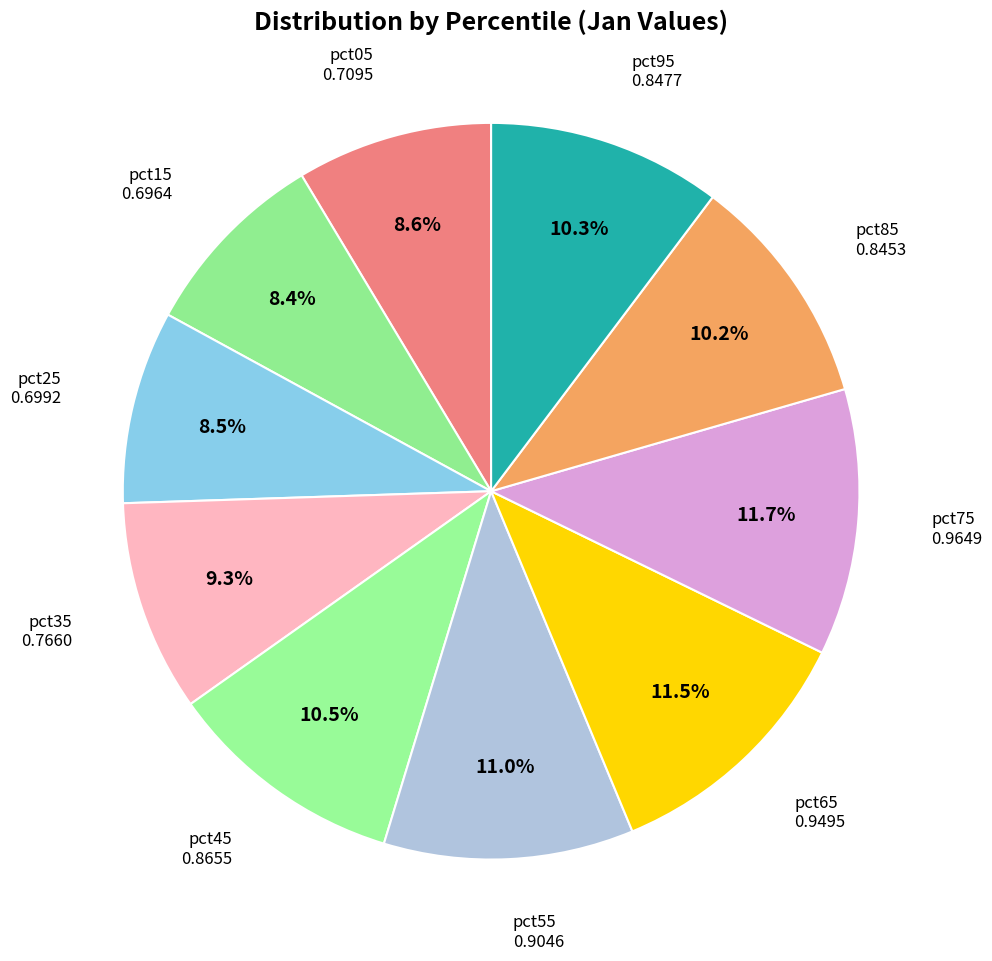

How many slices are in this pie chart?

10